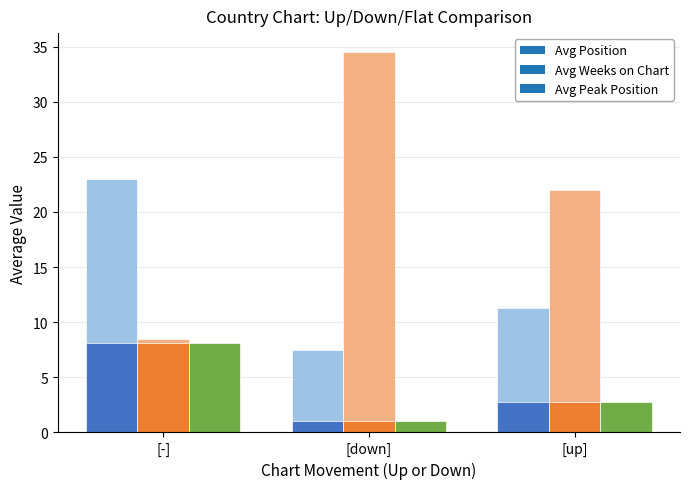

Is it true that Avg Position equals 7.5 at [down]?

True